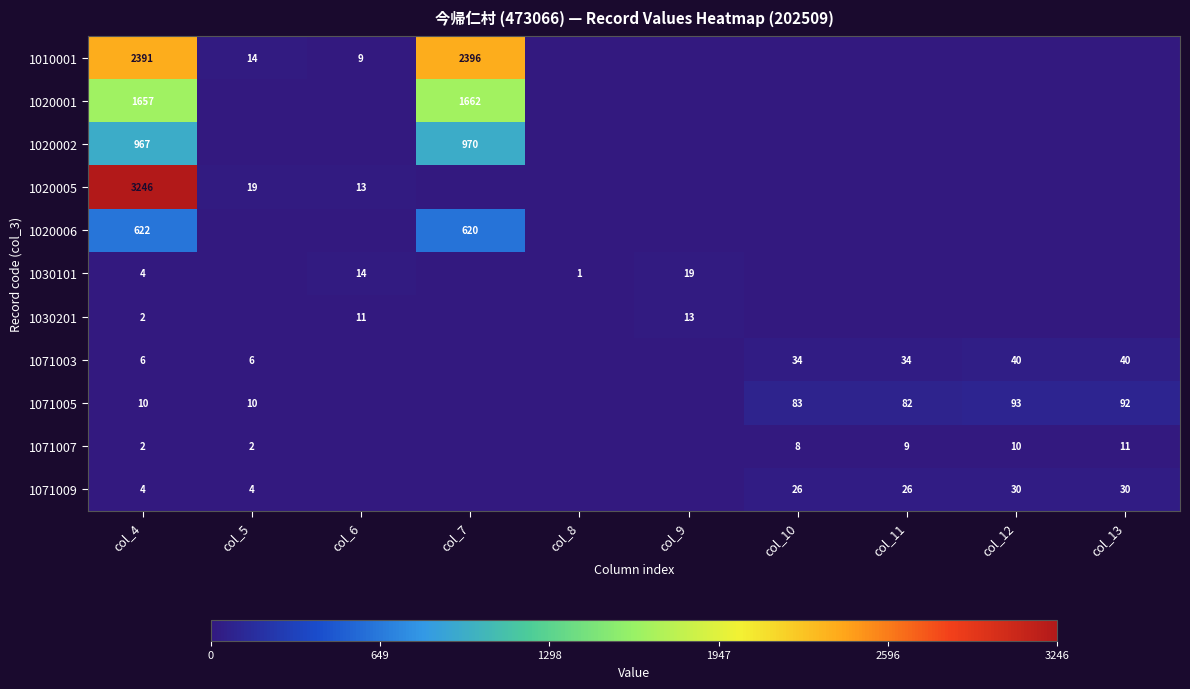

At which category is the sum across all series the highest?

col_4